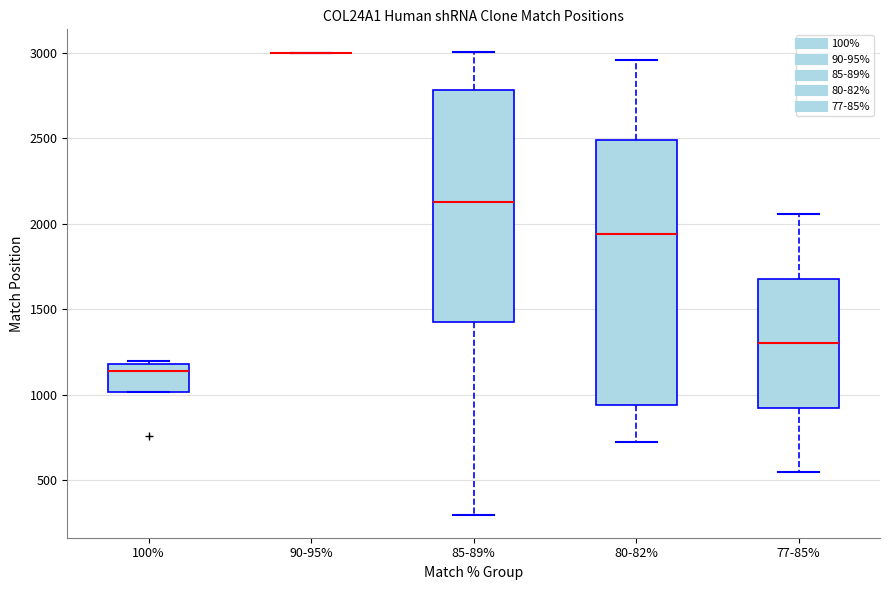

Which box is the tallest, from its lower edge to its upper edge?

80-82%